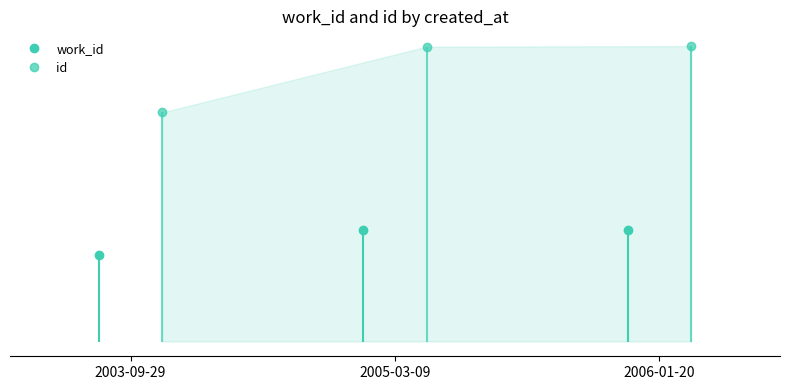

Is it true that work_id equals 6056 at 2005-03-09?

True